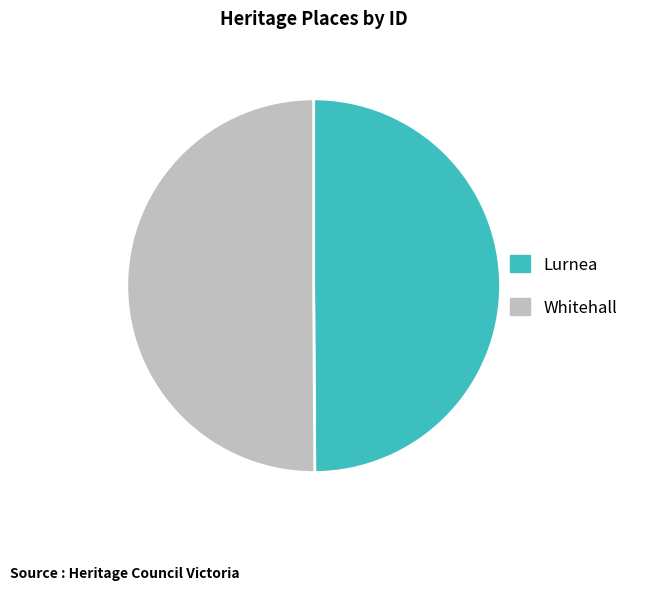

Count the number of slices in the pie.

2